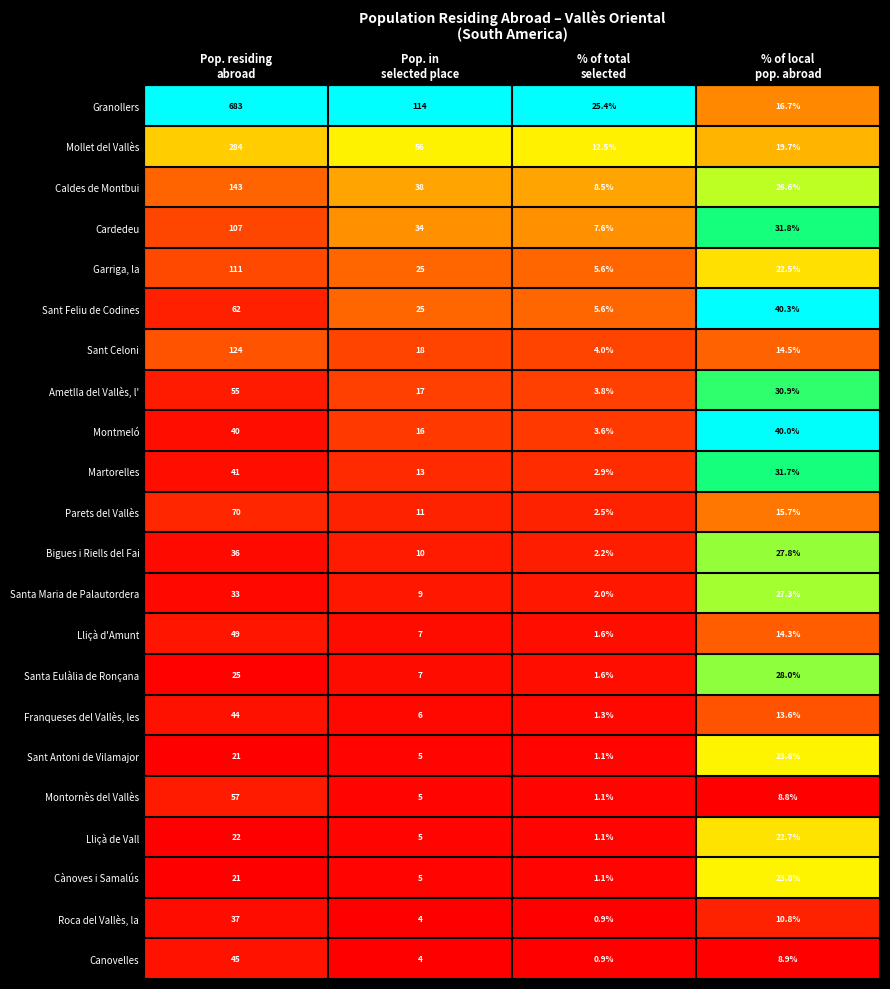

What is the difference between the second highest and minimum values in the Franqueses del Vallès, les series?

12.3